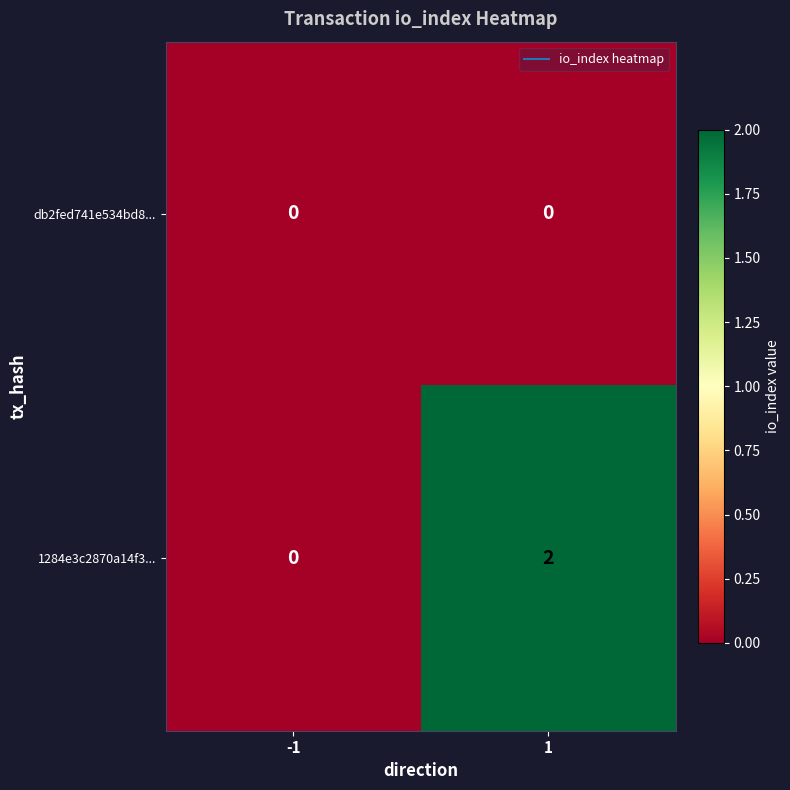

Reading left to right, transcribe all the data shown in this chart.

db2fed741e534bd8...: -1=0	1=0
1284e3c2870a14f3...: -1=0	1=2